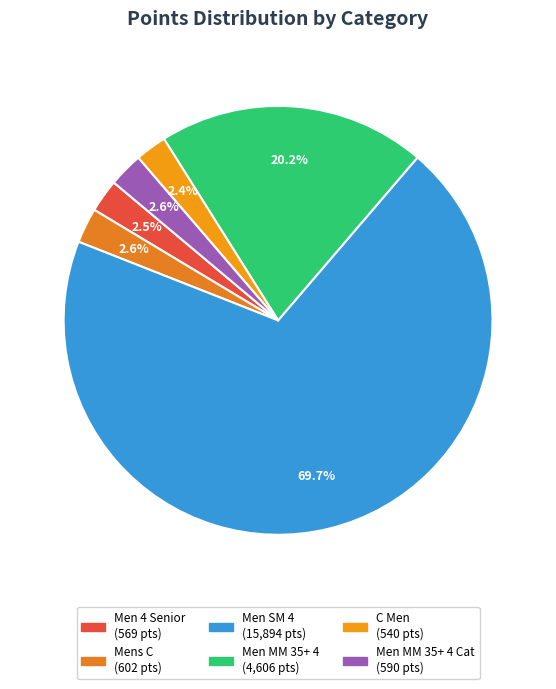

Count the number of slices in the pie.

6